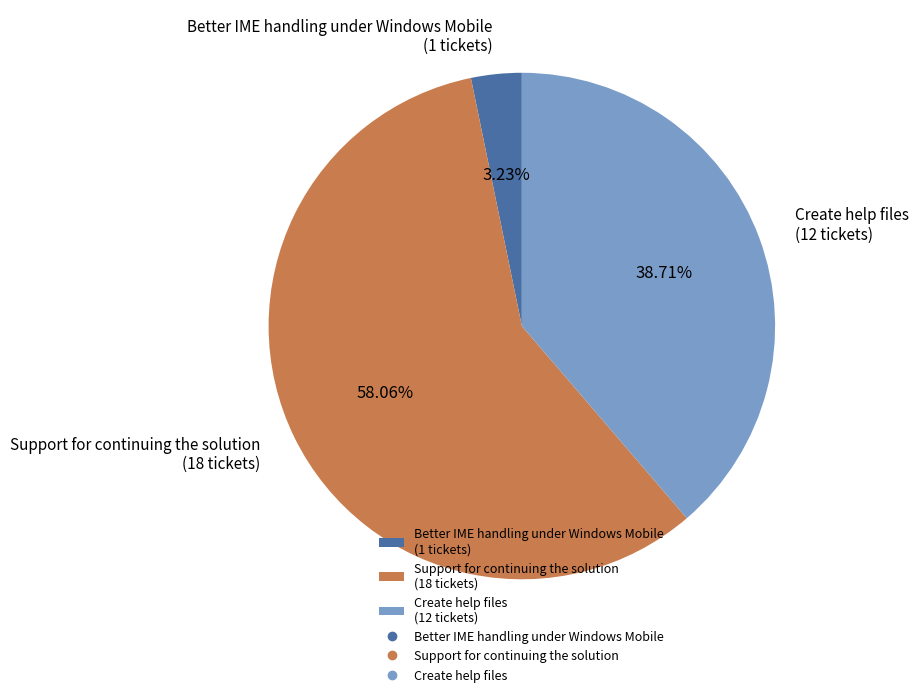

How many segments does this pie chart have?

3